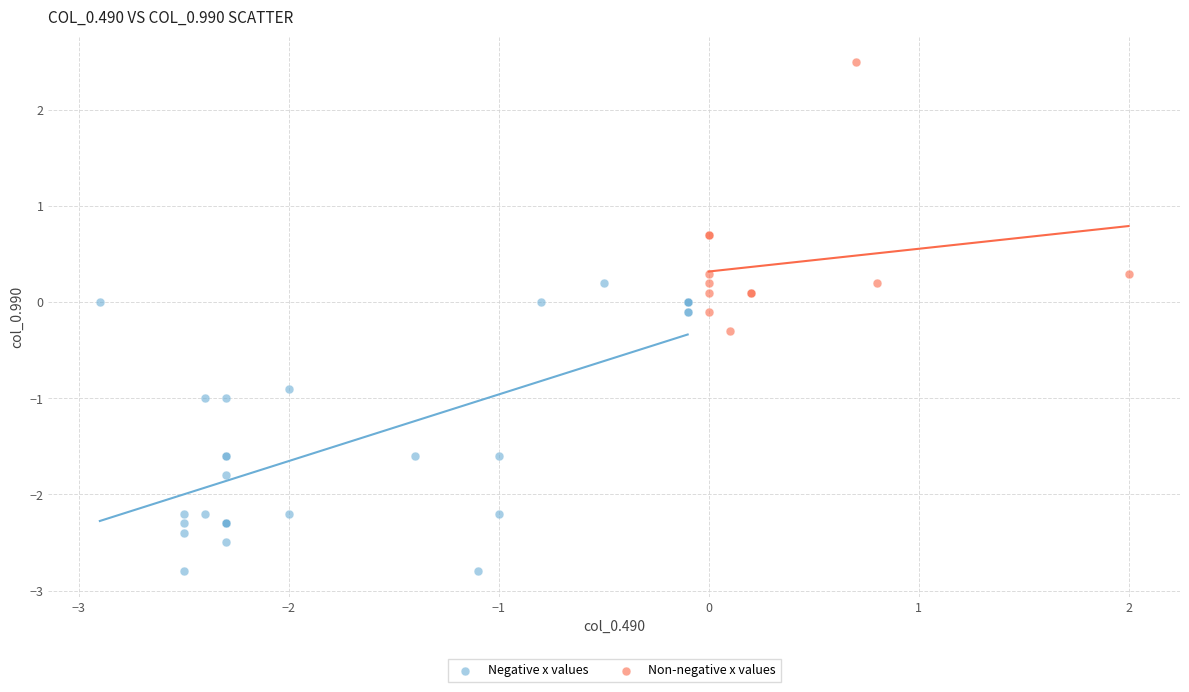

Which series contains the lowest Y value?

Negative x values